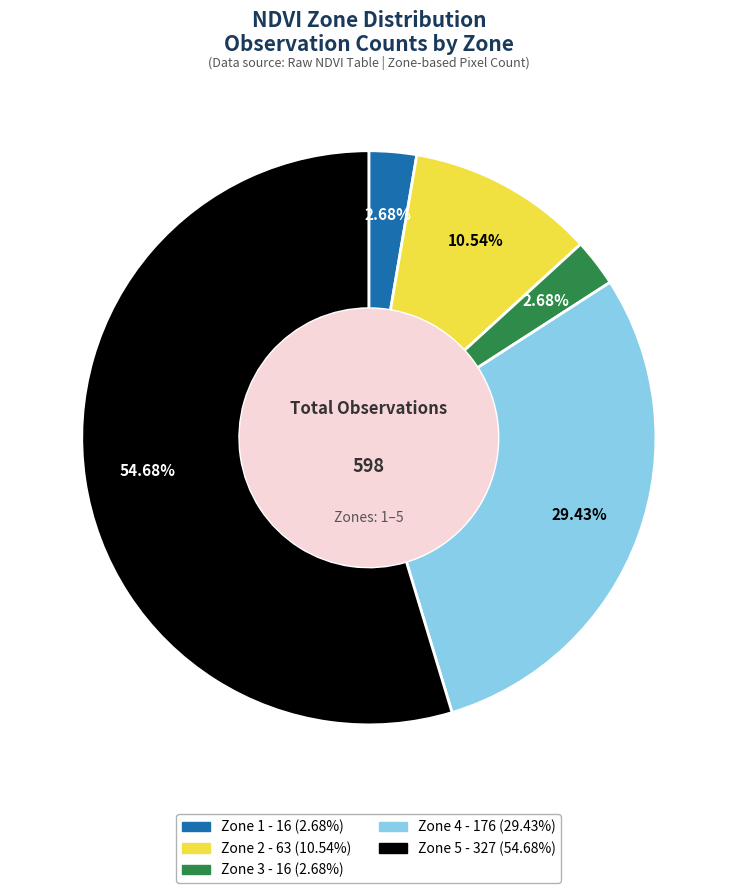

To the nearest percent, what portion does Zone 1 represent?

3%